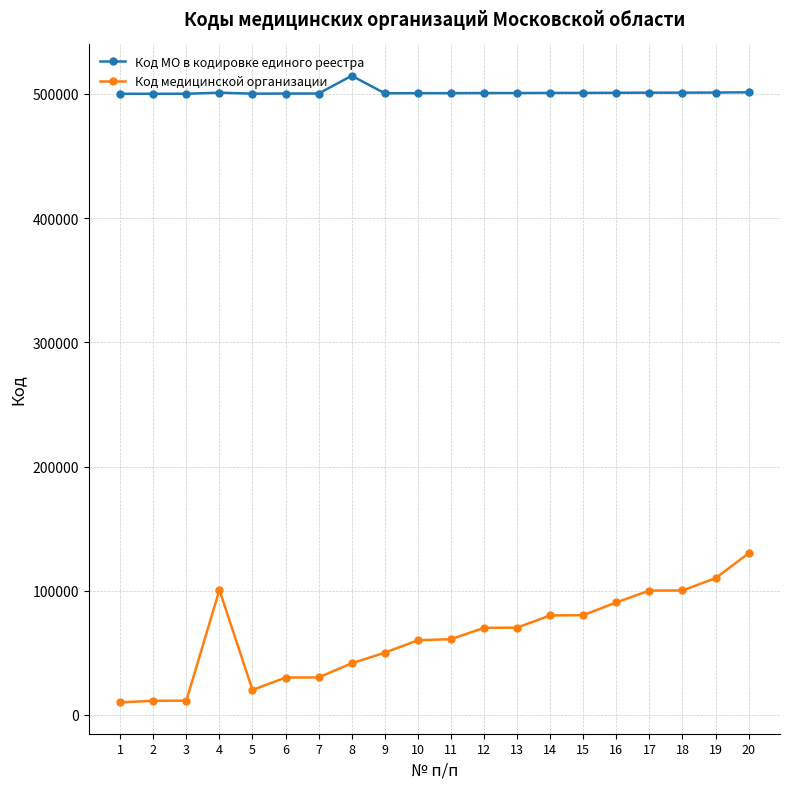

True or false: Код медицинской организации has a value of 9311 at 8.

False